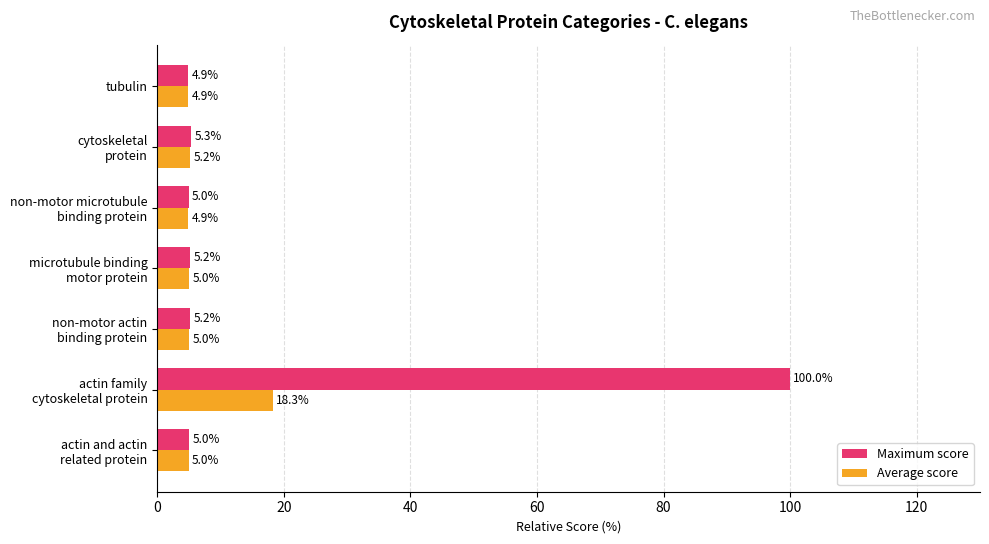

What is the difference between the maximum and minimum values in the Maximum score series?

95.1